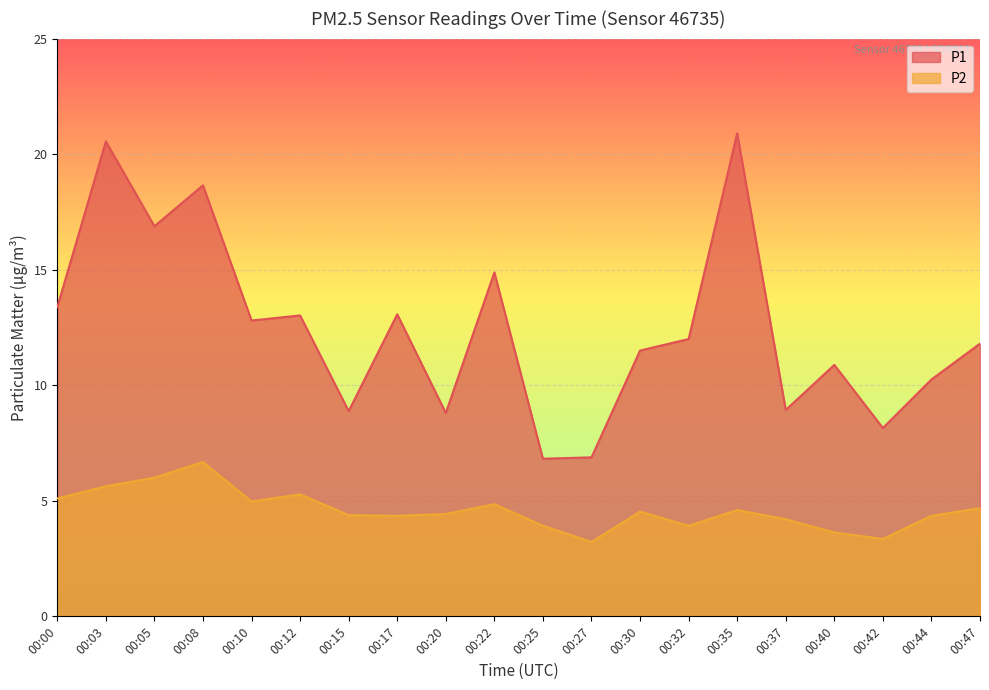

True or false: P2 and P1 cross at least once.

False